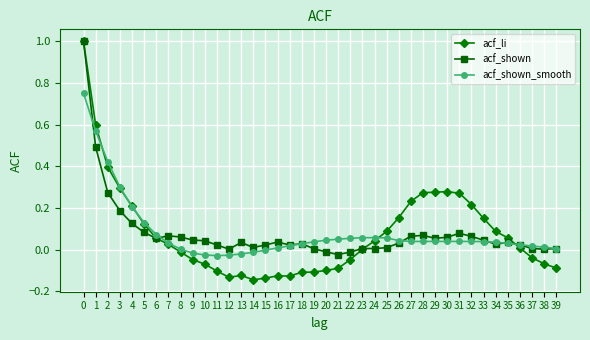

How many lines are shown in the chart?

3